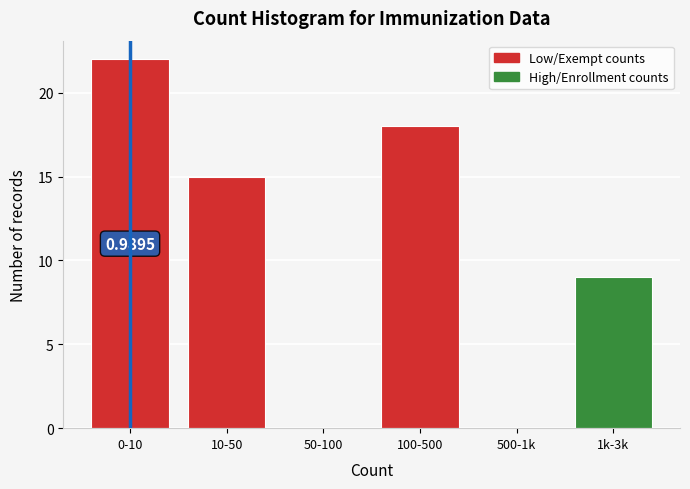

Which has a higher value, 500-1k or 10-50?

10-50